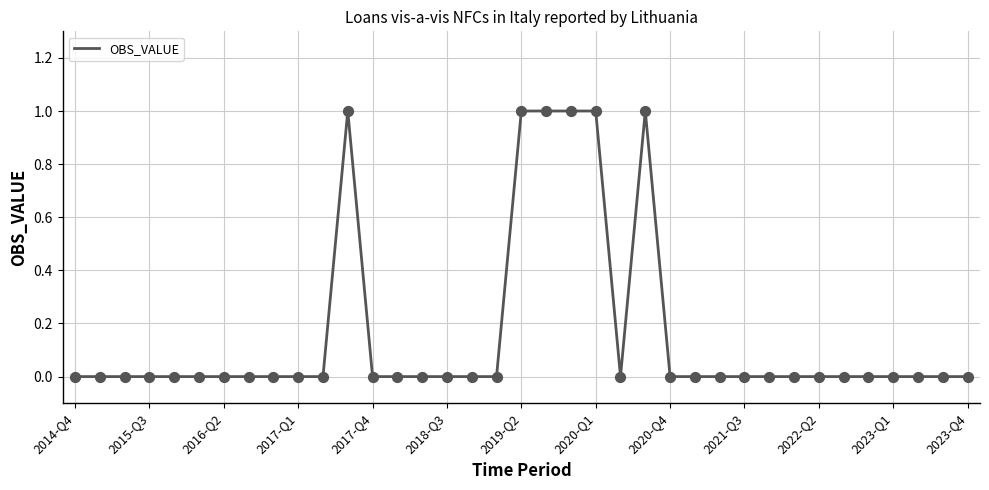

Does the chart have visible grid lines?

Yes